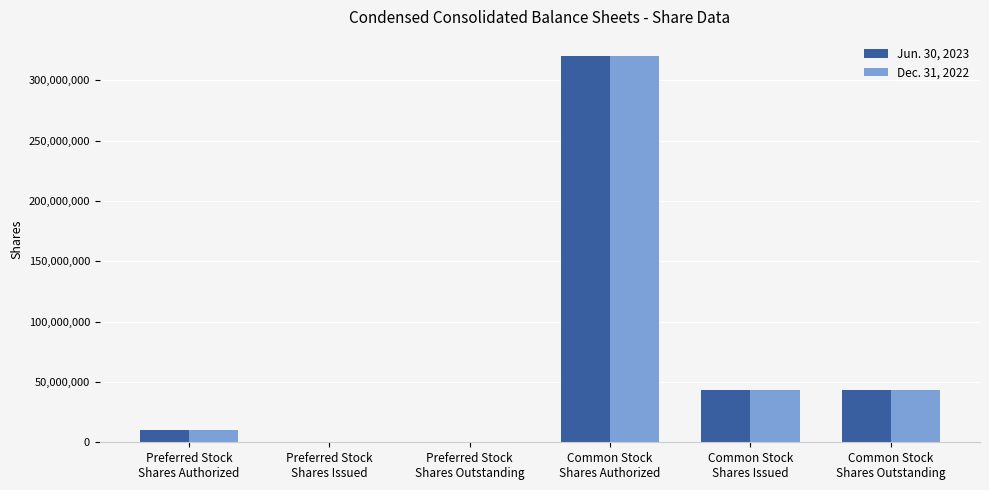

How many groups of bars are there?

6